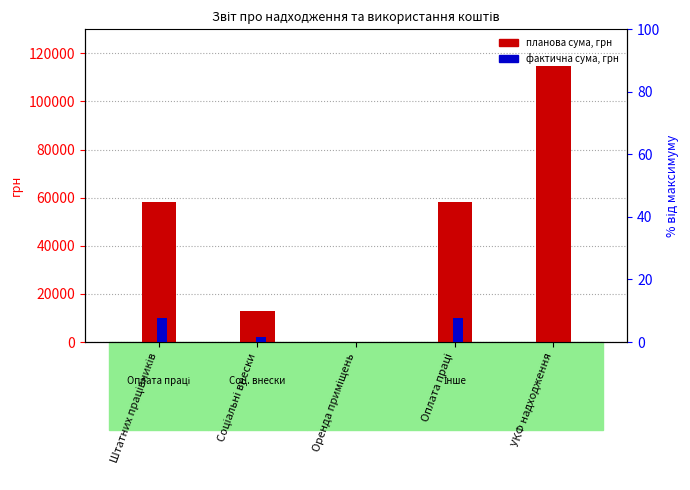

The value of планова сума, грн at Штатних працівників is 58400.0. True or false?

True